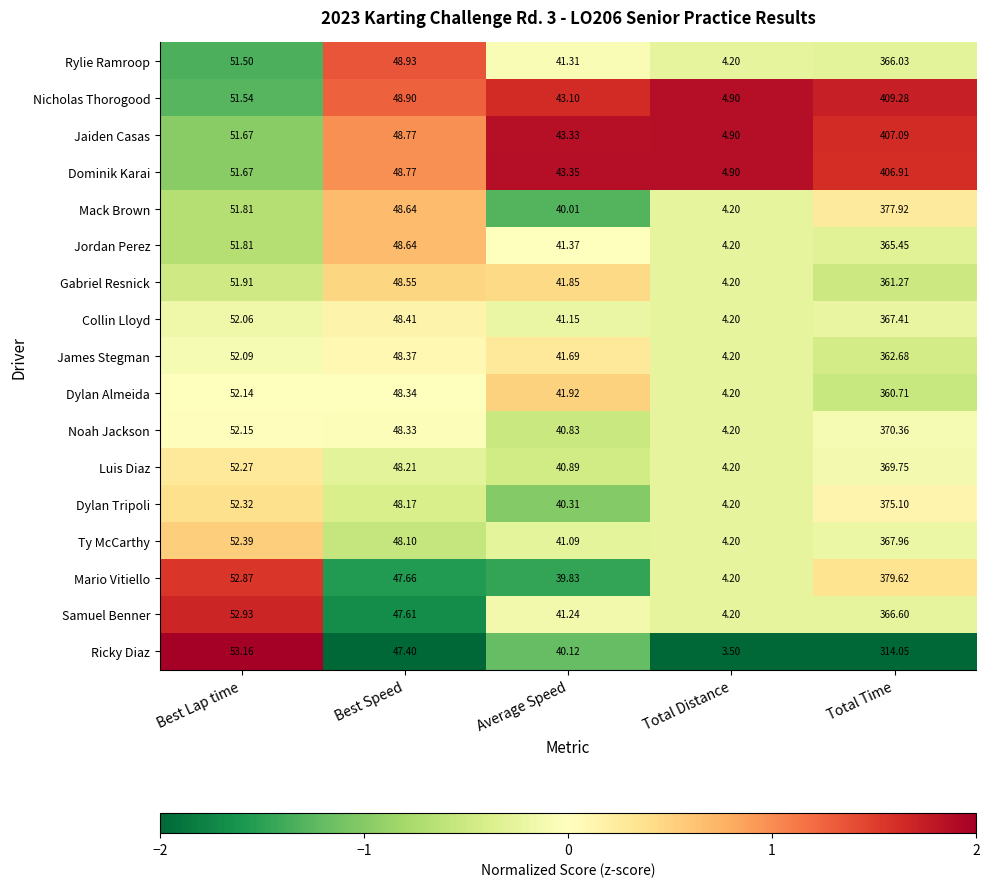

Which series has the largest total across all categories?

Nicholas Thorogood